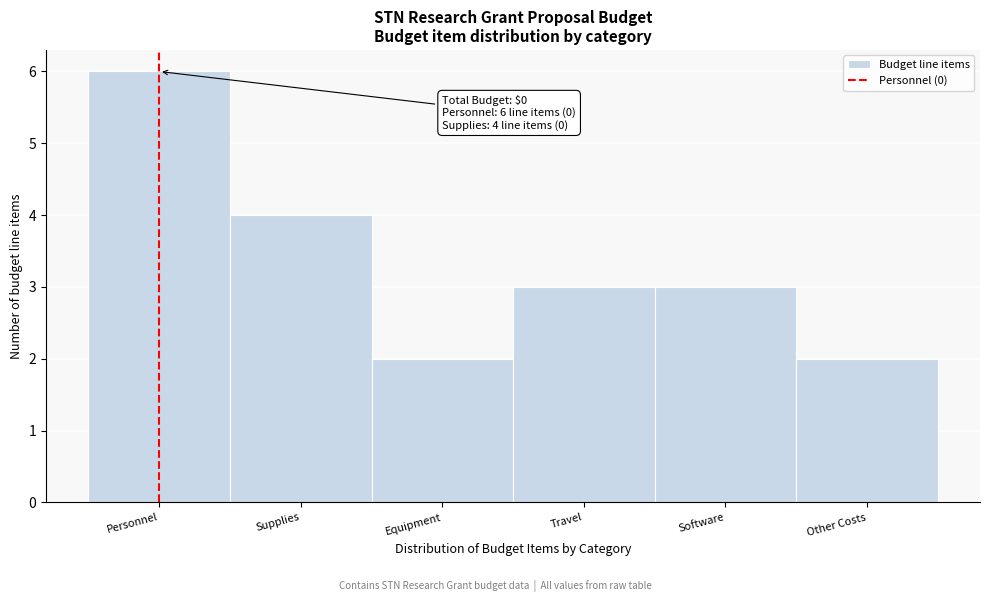

Reading left to right, extract all data points from this chart.

6	4	2	3	3	2